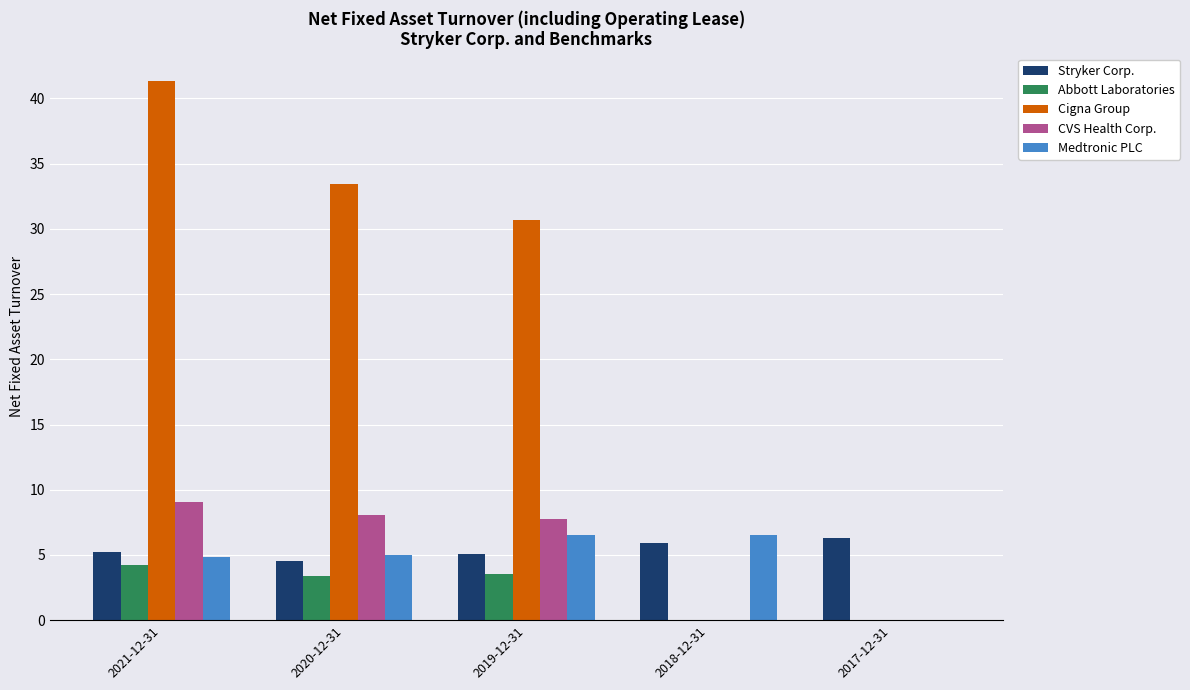

Which category has the highest value across all series?

2021-12-31